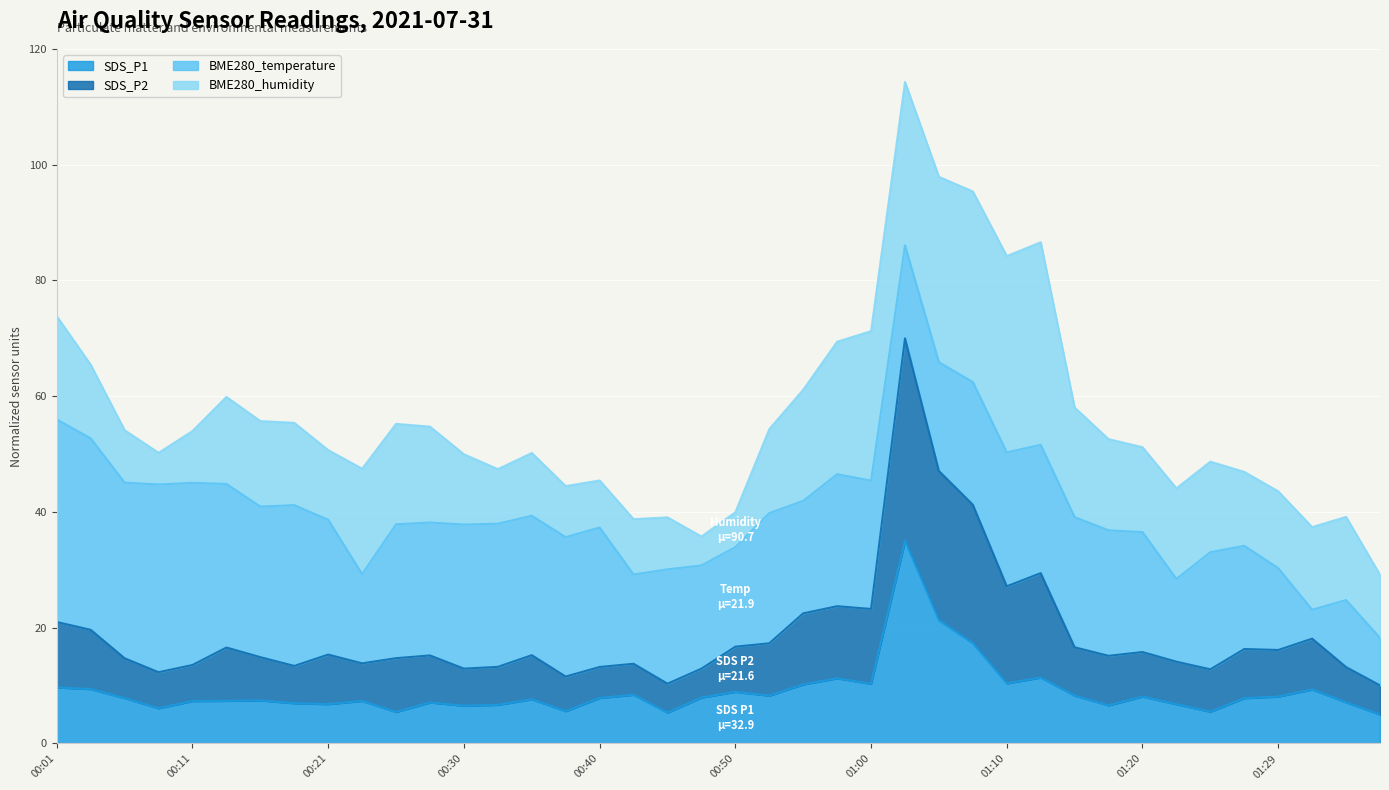

Where is the first local maximum for SDS_P2?

00:13